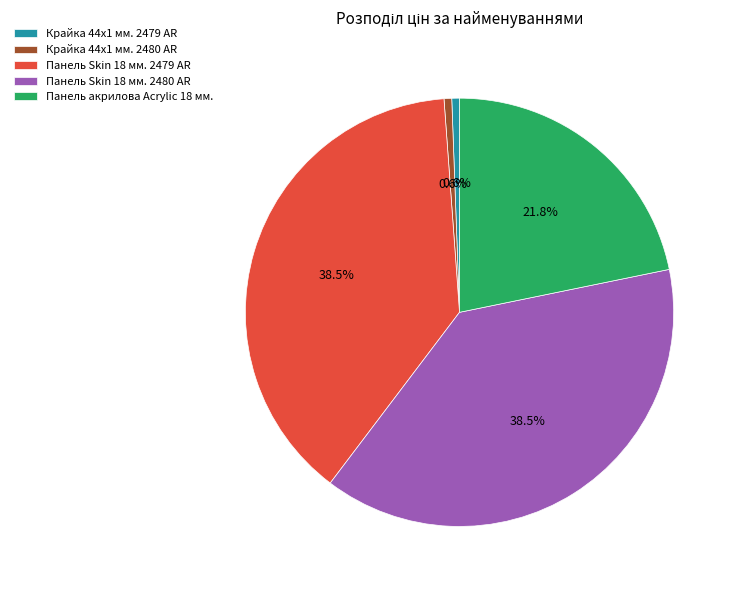

To the nearest percent, what is the average slice percentage?

20%